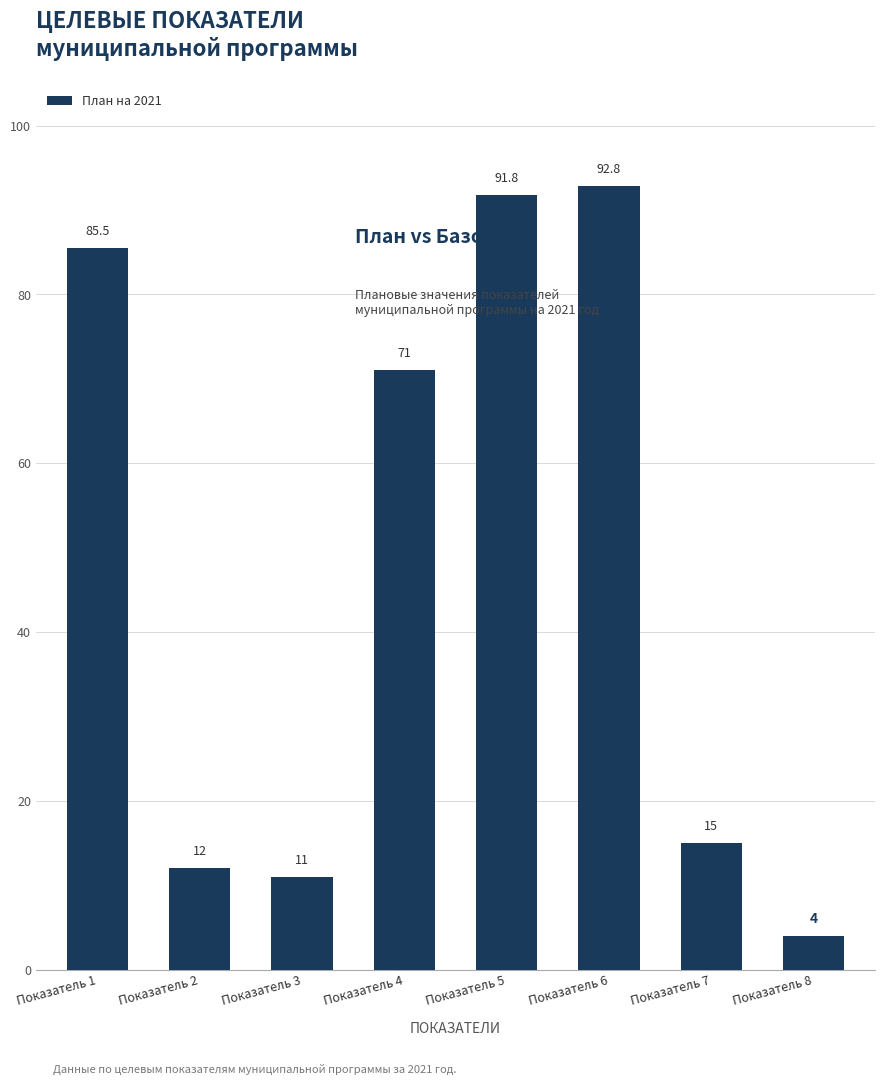

Rank the categories by value from highest to lowest.

Показатель 6, Показатель 5, Показатель 1, Показатель 4, Показатель 7, Показатель 2, Показатель 3, Показатель 8